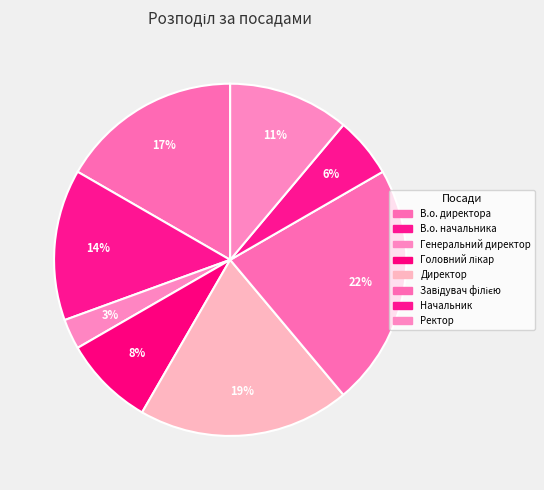

Do Ректор and Завідувач філією together represent more than half of the pie?

No